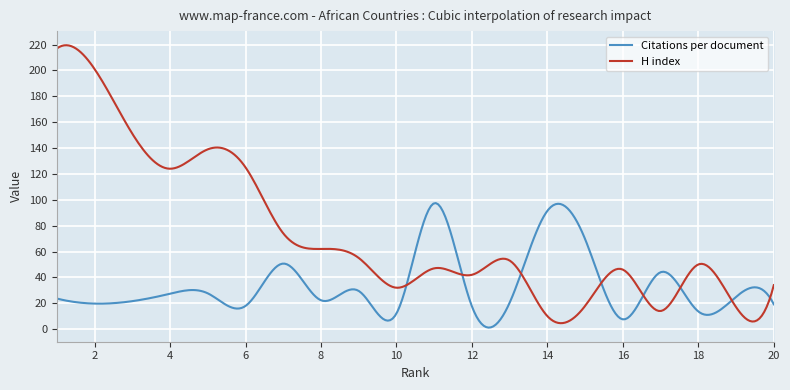

What is the difference between the maximum and second lowest values in the Citations per document series?

96.1